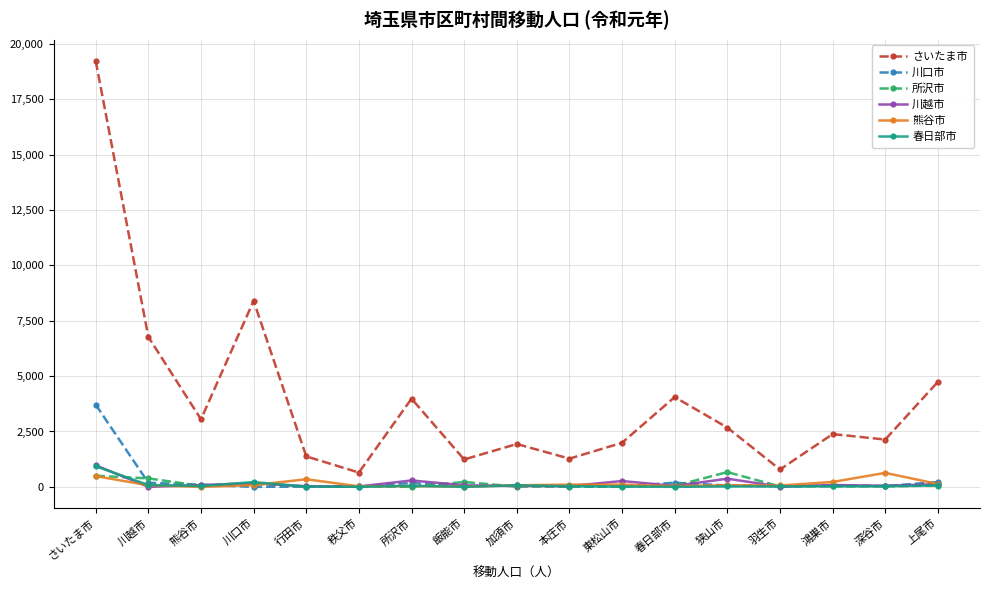

At which category does the chart reach its peak across all series?

さいたま市